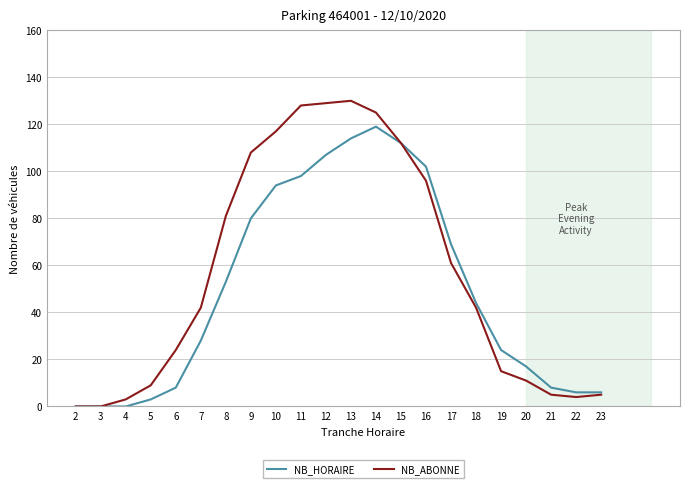

What is the sum of the NB_HORAIRE values at 14 and 3?

119